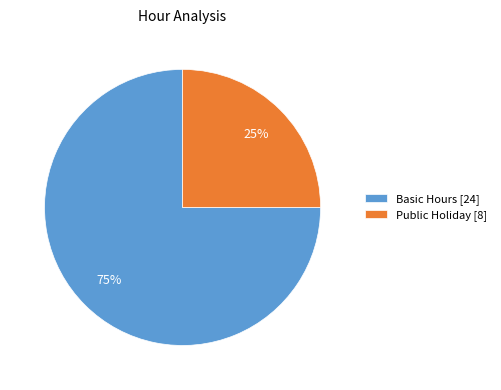

Rank the categories by value from lowest to highest.

Public Holiday [8], Basic Hours [24]